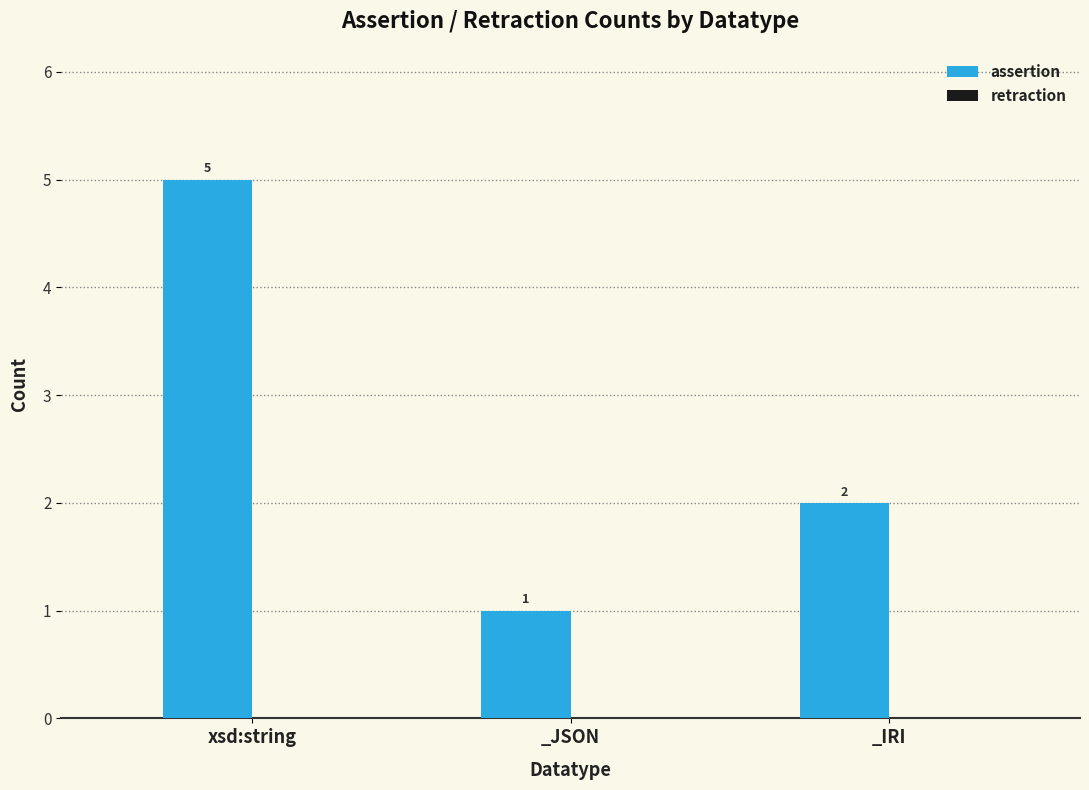

What is the sum of all values?

8